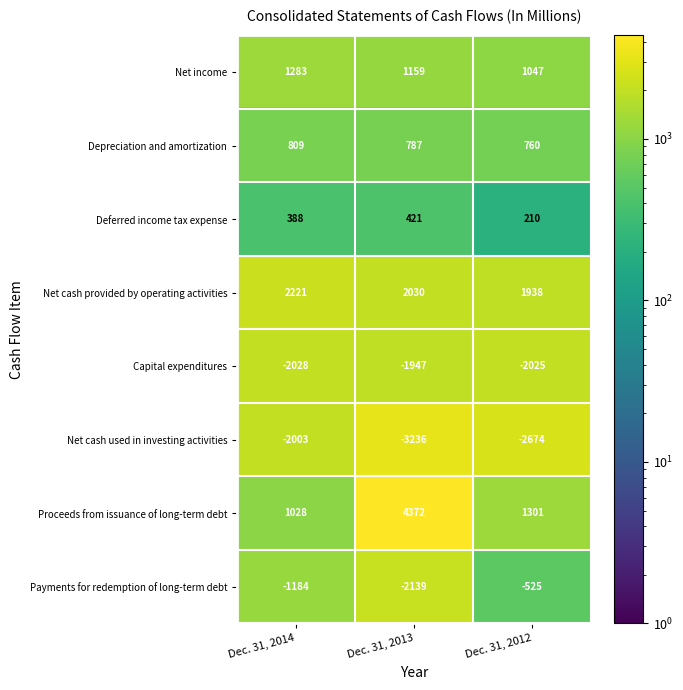

At how many categories does at least one series exceed 1173?

3